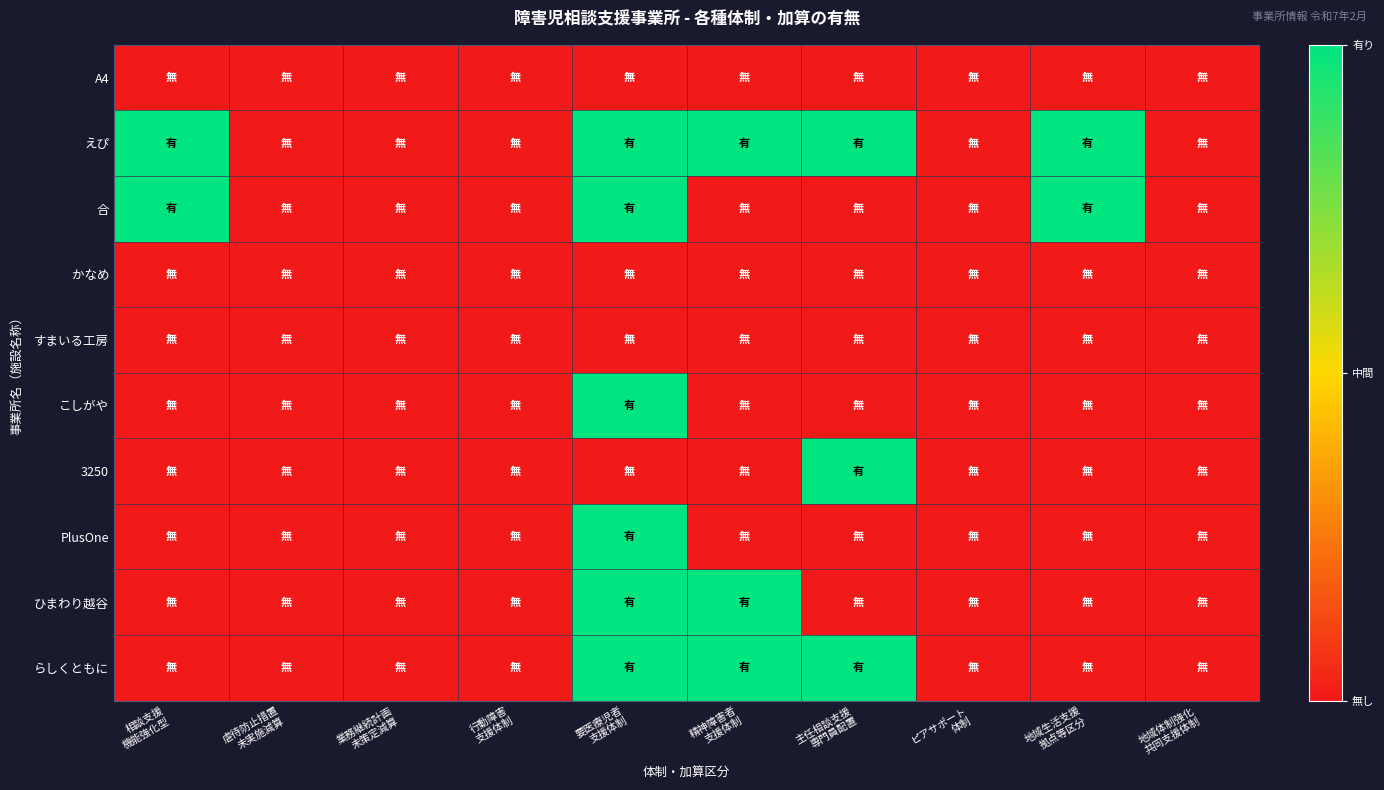

Reading left to right, extract all data points from this chart.

A4: 相談支援
機能強化型=0	虐待防止措置
未実施減算=0	業務継続計画
未策定減算=0	行動障害
支援体制=0	要医療児者
支援体制=0	精神障害者
支援体制=0	主任相談支援
専門員配置=0	ピアサポート
体制=0	地域生活支援
拠点等区分=0	地域体制強化
共同支援体制=0
えぴ: 相談支援
機能強化型=1	虐待防止措置
未実施減算=0	業務継続計画
未策定減算=0	行動障害
支援体制=0	要医療児者
支援体制=1	精神障害者
支援体制=1	主任相談支援
専門員配置=1	ピアサポート
体制=0	地域生活支援
拠点等区分=1	地域体制強化
共同支援体制=0
合: 相談支援
機能強化型=1	虐待防止措置
未実施減算=0	業務継続計画
未策定減算=0	行動障害
支援体制=0	要医療児者
支援体制=1	精神障害者
支援体制=0	主任相談支援
専門員配置=0	ピアサポート
体制=0	地域生活支援
拠点等区分=1	地域体制強化
共同支援体制=0
かなめ: 相談支援
機能強化型=0	虐待防止措置
未実施減算=0	業務継続計画
未策定減算=0	行動障害
支援体制=0	要医療児者
支援体制=0	精神障害者
支援体制=0	主任相談支援
専門員配置=0	ピアサポート
体制=0	地域生活支援
拠点等区分=0	地域体制強化
共同支援体制=0
すまいる工房: 相談支援
機能強化型=0	虐待防止措置
未実施減算=0	業務継続計画
未策定減算=0	行動障害
支援体制=0	要医療児者
支援体制=0	精神障害者
支援体制=0	主任相談支援
専門員配置=0	ピアサポート
体制=0	地域生活支援
拠点等区分=0	地域体制強化
共同支援体制=0
こしがや: 相談支援
機能強化型=0	虐待防止措置
未実施減算=0	業務継続計画
未策定減算=0	行動障害
支援体制=0	要医療児者
支援体制=1	精神障害者
支援体制=0	主任相談支援
専門員配置=0	ピアサポート
体制=0	地域生活支援
拠点等区分=0	地域体制強化
共同支援体制=0
3250: 相談支援
機能強化型=0	虐待防止措置
未実施減算=0	業務継続計画
未策定減算=0	行動障害
支援体制=0	要医療児者
支援体制=0	精神障害者
支援体制=0	主任相談支援
専門員配置=1	ピアサポート
体制=0	地域生活支援
拠点等区分=0	地域体制強化
共同支援体制=0
PlusOne: 相談支援
機能強化型=0	虐待防止措置
未実施減算=0	業務継続計画
未策定減算=0	行動障害
支援体制=0	要医療児者
支援体制=1	精神障害者
支援体制=0	主任相談支援
専門員配置=0	ピアサポート
体制=0	地域生活支援
拠点等区分=0	地域体制強化
共同支援体制=0
ひまわり越谷: 相談支援
機能強化型=0	虐待防止措置
未実施減算=0	業務継続計画
未策定減算=0	行動障害
支援体制=0	要医療児者
支援体制=1	精神障害者
支援体制=1	主任相談支援
専門員配置=0	ピアサポート
体制=0	地域生活支援
拠点等区分=0	地域体制強化
共同支援体制=0
らしくともに: 相談支援
機能強化型=0	虐待防止措置
未実施減算=0	業務継続計画
未策定減算=0	行動障害
支援体制=0	要医療児者
支援体制=1	精神障害者
支援体制=1	主任相談支援
専門員配置=1	ピアサポート
体制=0	地域生活支援
拠点等区分=0	地域体制強化
共同支援体制=0